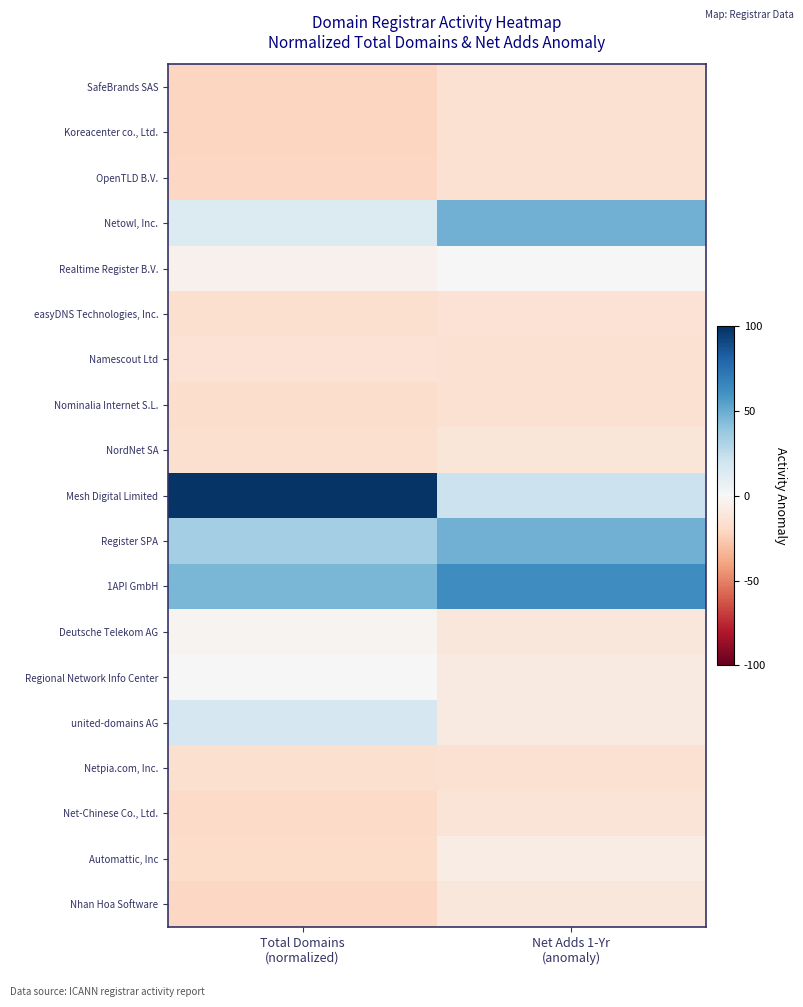

How many series are shown in this chart?

19